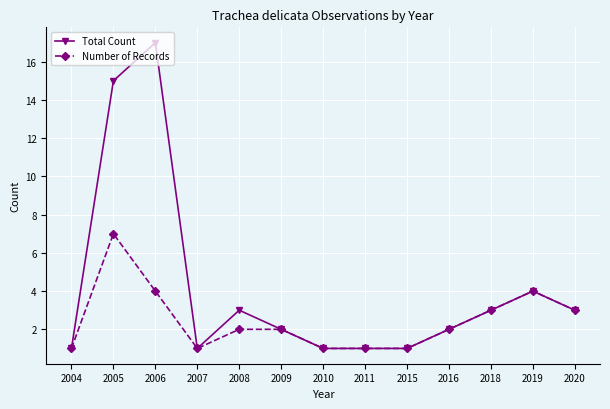

Which series has the largest range (max minus min)?

Total Count